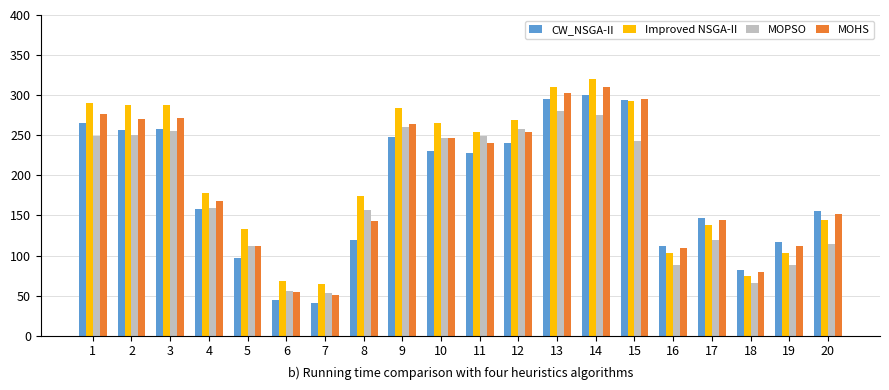

At how many categories does at least one series exceed 276?

7